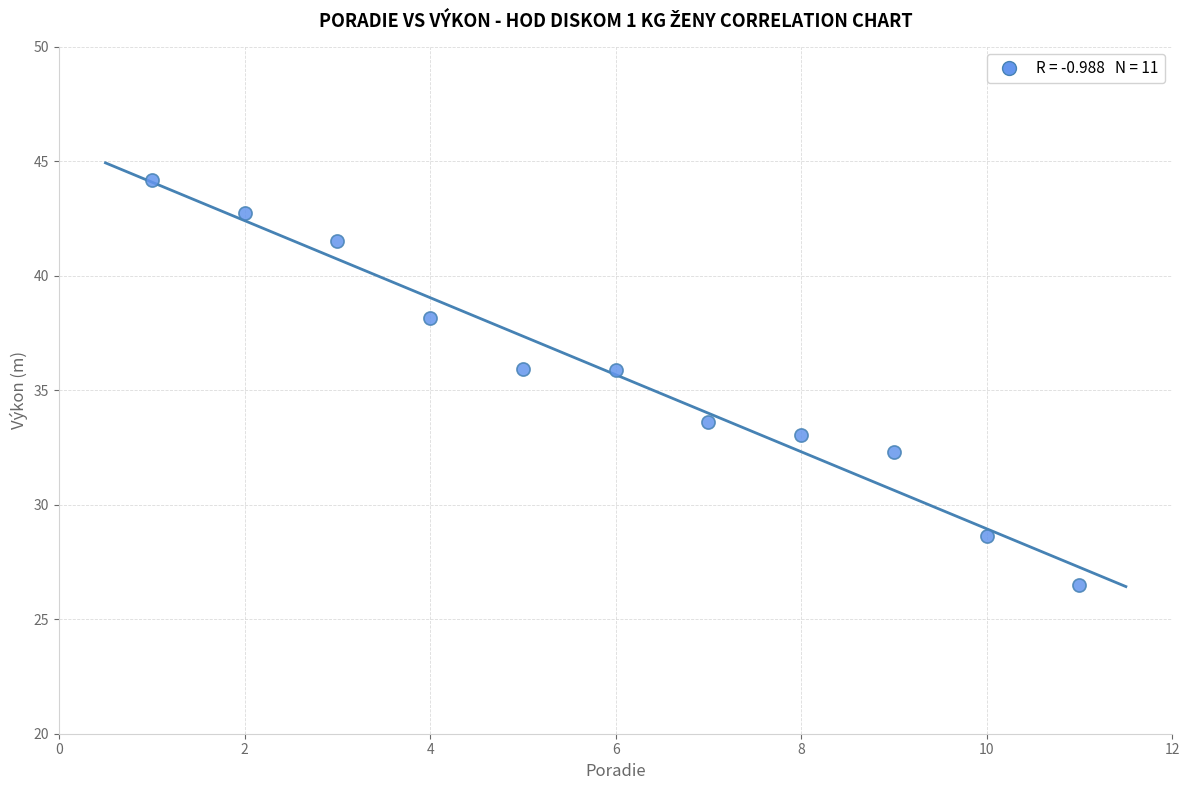

What is the range of Y values (max minus min)?

17.7